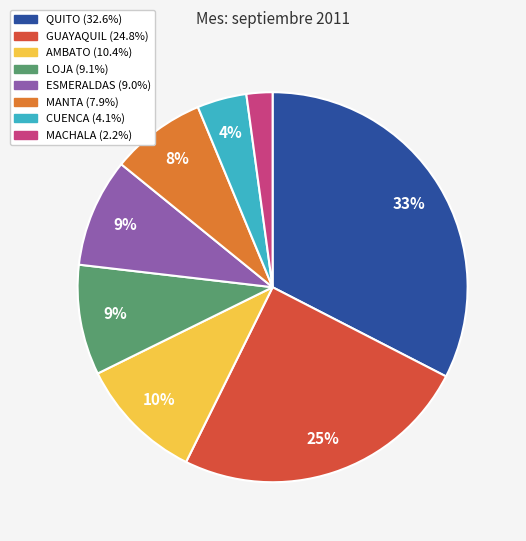

Approximately how many times larger is the value at LOJA compared to GUAYAQUIL?

0.4